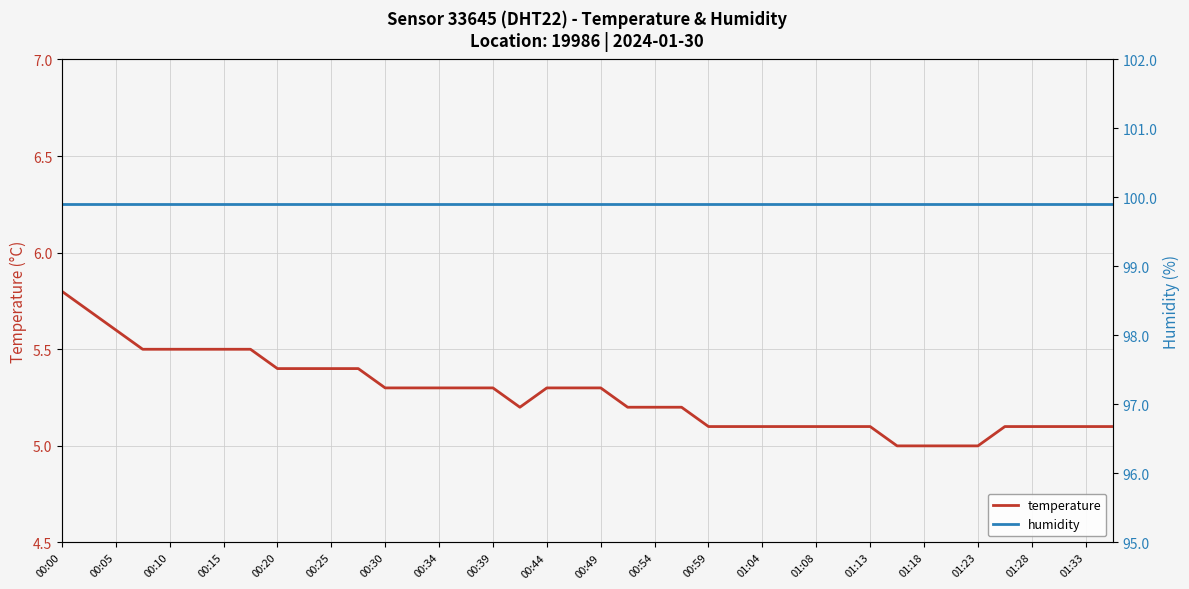

Does the chart display data point markers on the line(s)?

No